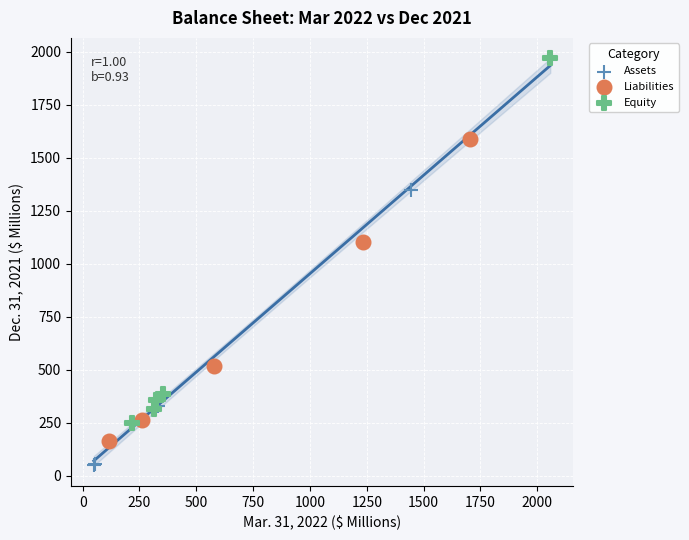

Which series has the largest Y range (max minus min)?

Assets